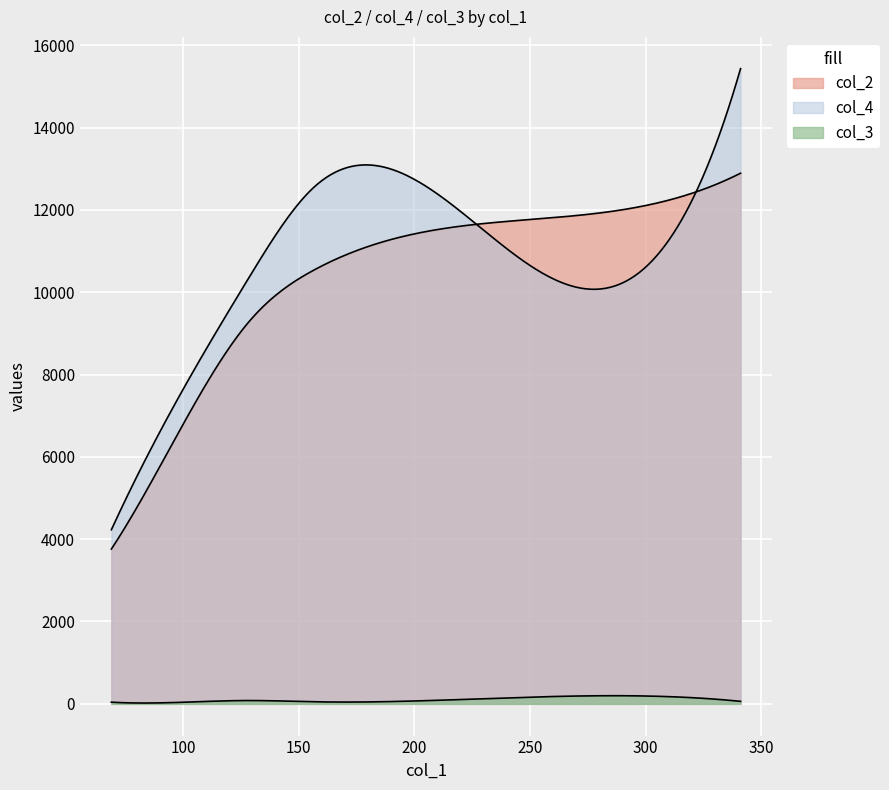

What are all the series names shown in the legend?

col_2, col_4, col_3